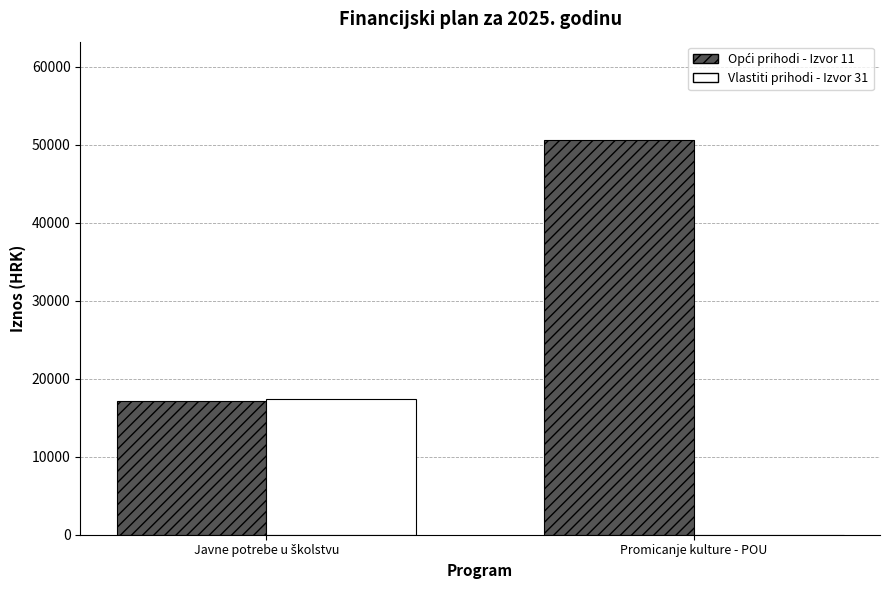

What is the maximum value shown in the chart?

50593.9